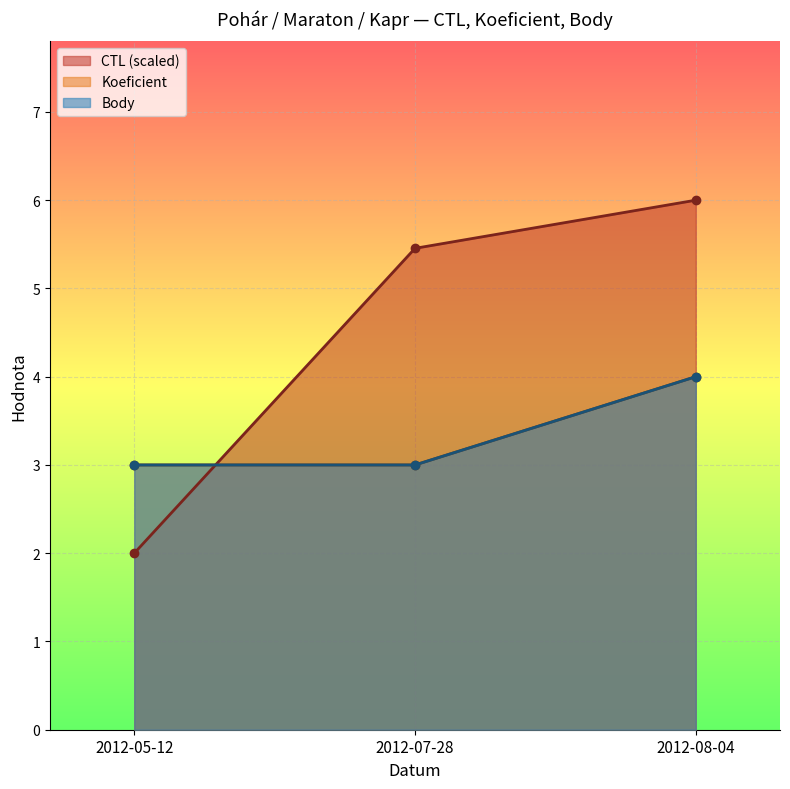

What is the difference between the maximum and minimum values in the Koeficient series?

1.0